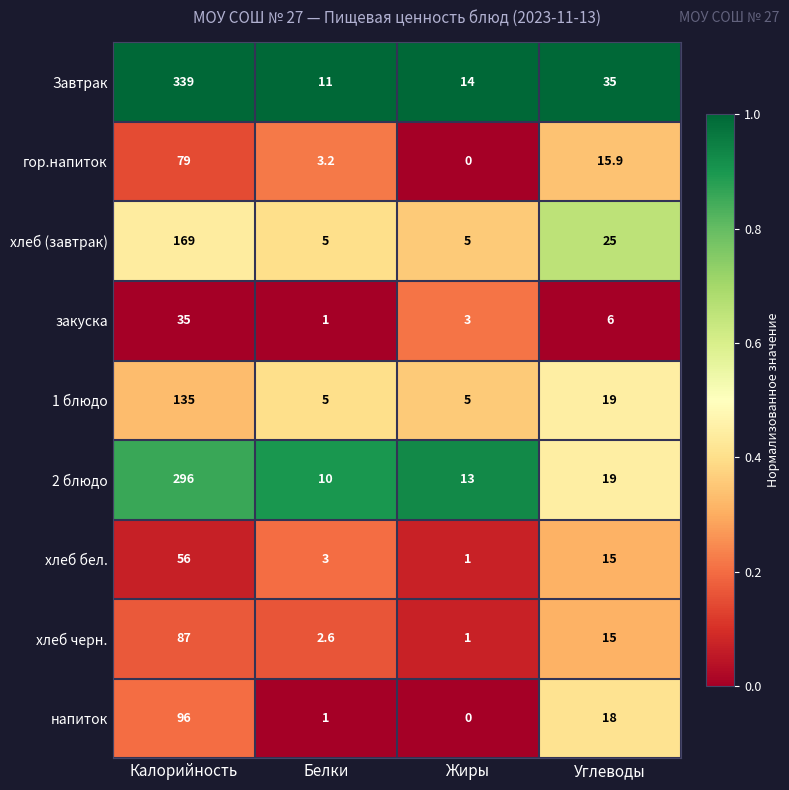

Which category has the lowest value across all series?

Жиры